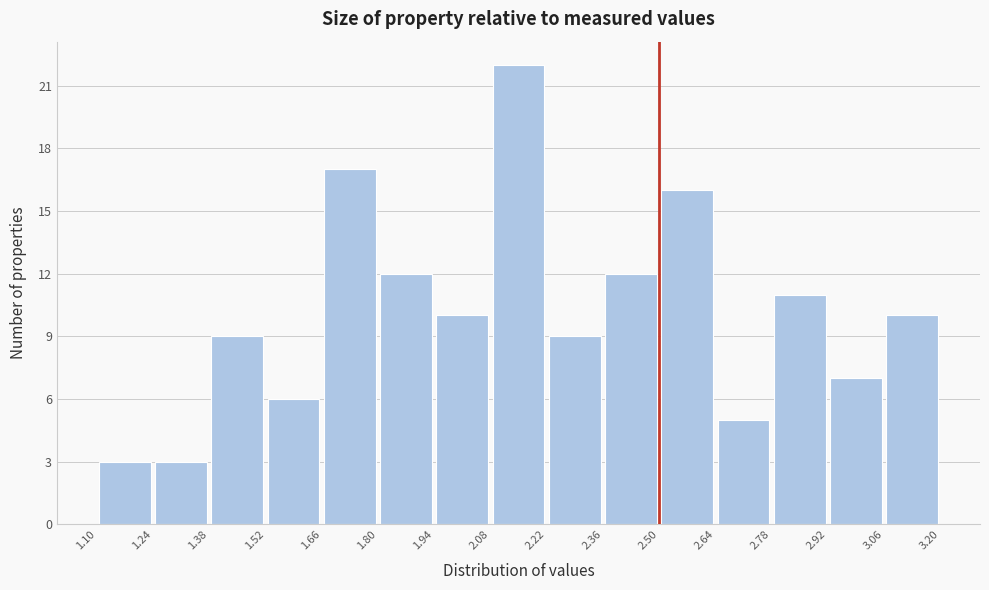

Reading left to right, transcribe this chart: for each bar, give the range it covers on the x-axis and its height. The values are not printed on the chart, so give them approximately, as read against the axis.

1.10 to 1.24: 3
1.24 to 1.38: 3
1.38 to 1.52: 9
1.52 to 1.66: 6
1.66 to 1.80: 17
1.80 to 1.94: 12
1.94 to 2.08: 10
2.08 to 2.22: 22
2.22 to 2.36: 9
2.36 to 2.50: 12
2.50 to 2.64: 16
2.64 to 2.78: 5
2.78 to 2.92: 11
2.92 to 3.06: 7
3.06 to 3.20: 10